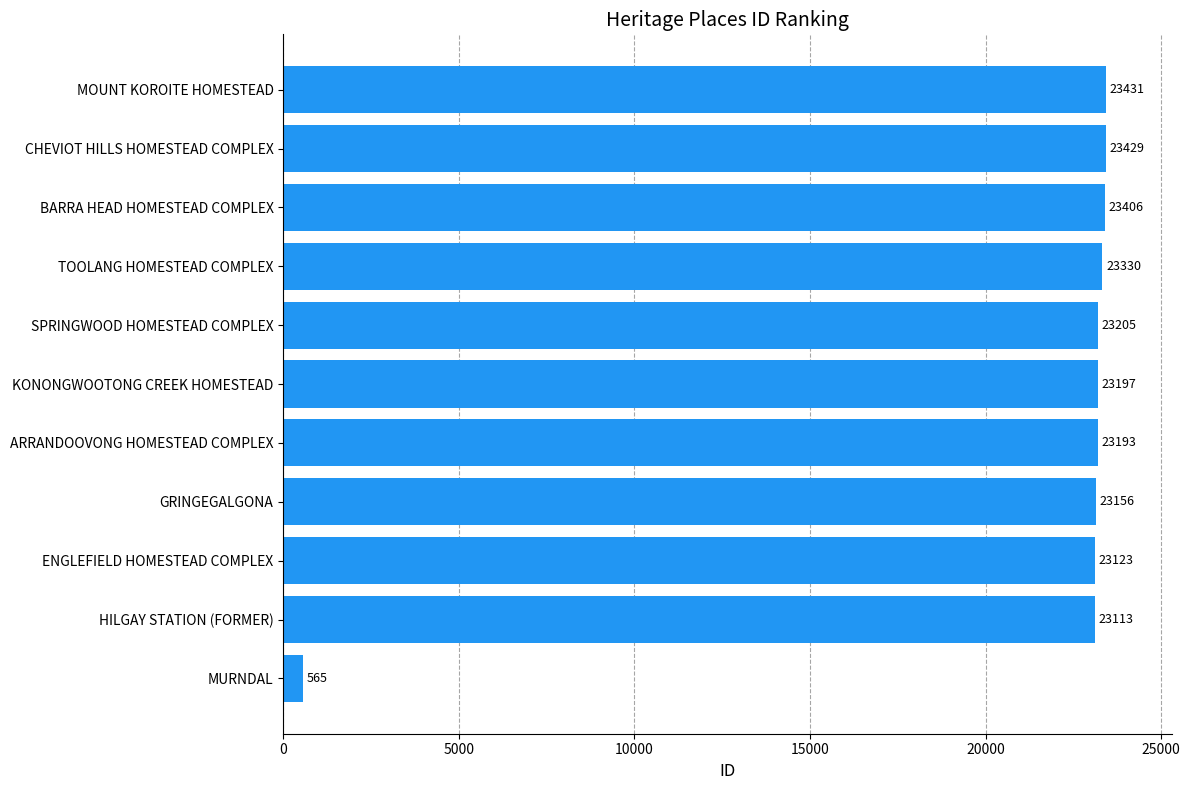

Read the value at BARRA HEAD HOMESTEAD COMPLEX, to the nearest 100.

23400